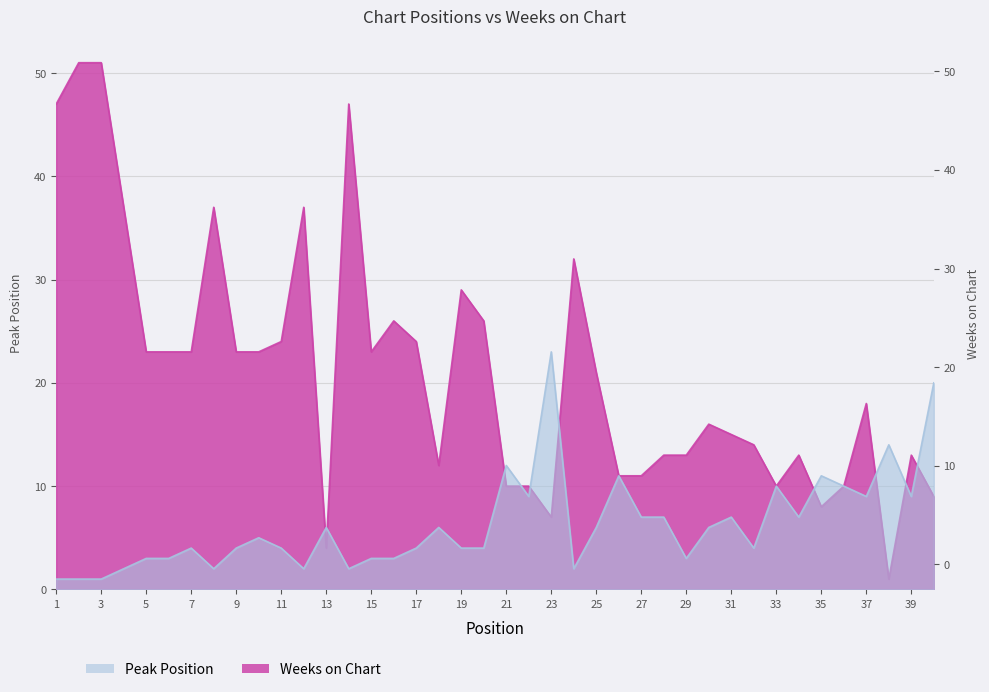

Reading left to right, extract all data points from this chart.

Peak Position: 1=1	2=1	3=1	4=2	5=3	6=3	7=4	8=2	9=4	10=5	11=4	12=2	13=6	14=2	15=3	16=3	17=4	18=6	19=4	20=4	21=12	22=9	23=23	24=2	25=6	26=11	27=7	28=7	29=3	30=6	31=7	32=4	33=10	34=7	35=11	36=10	37=9	38=14	39=9	40=20
Weeks on Chart: 1=47	2=51	3=51	4=37	5=23	6=23	7=23	8=37	9=23	10=23	11=24	12=37	13=4	14=47	15=23	16=26	17=24	18=12	19=29	20=26	21=10	22=10	23=7	24=32	25=21	26=11	27=11	28=13	29=13	30=16	31=15	32=14	33=10	34=13	35=8	36=10	37=18	38=1	39=13	40=9